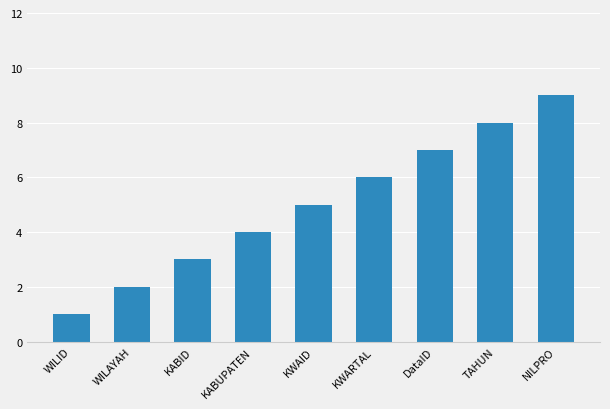

What is the difference between the second highest and minimum values?

7